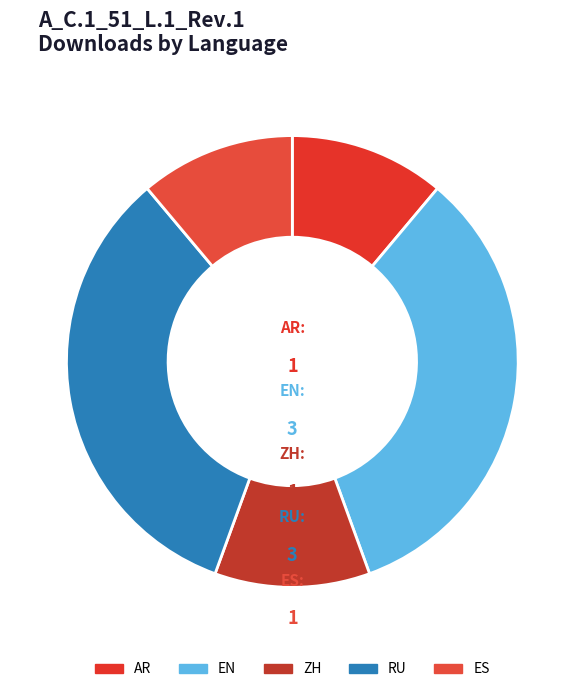

Is there a majority slice in this chart?

No